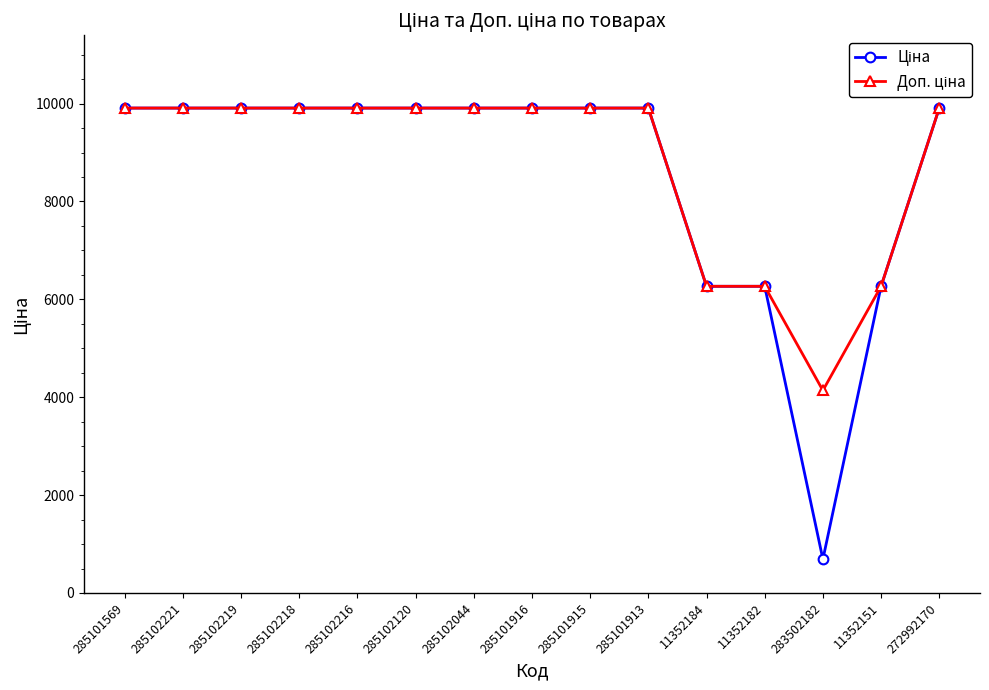

At how many categories does at least one series exceed 7234?

11